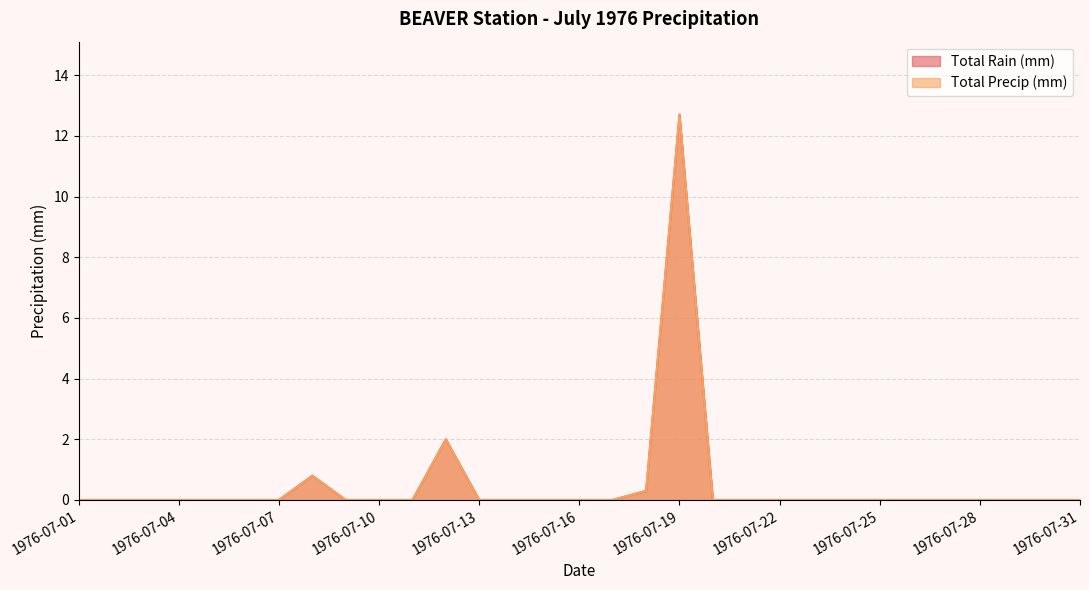

At which category does Total Precip (mm) reach its first local peak?

1976-07-08